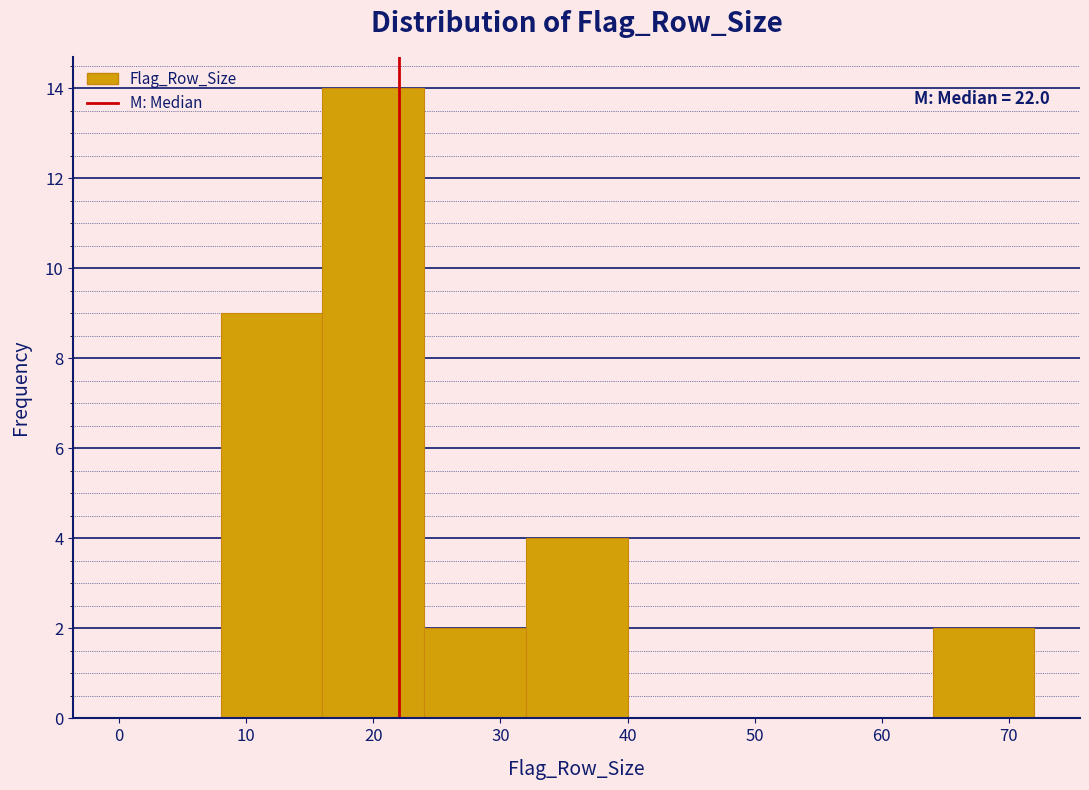

Which range on the x-axis has the tallest bar?

16 to 24